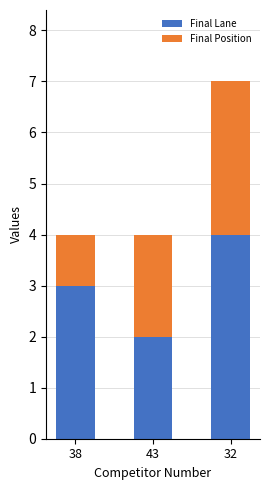

What is the sum of the Final Lane values at 32 and 38?

7